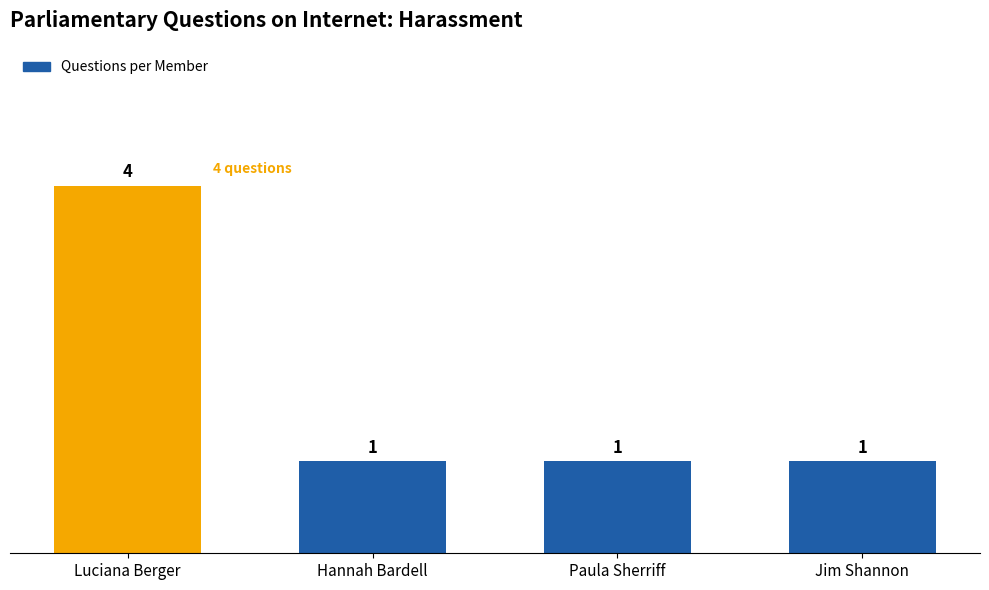

How many values are between 1 and 4?

4